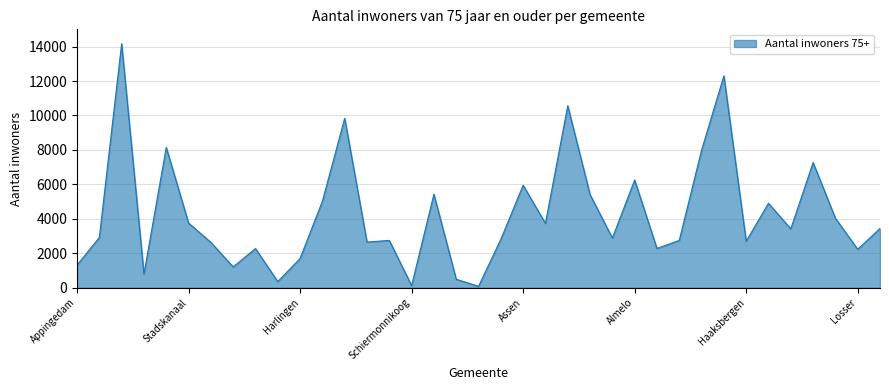

What is the smallest value displayed?

82